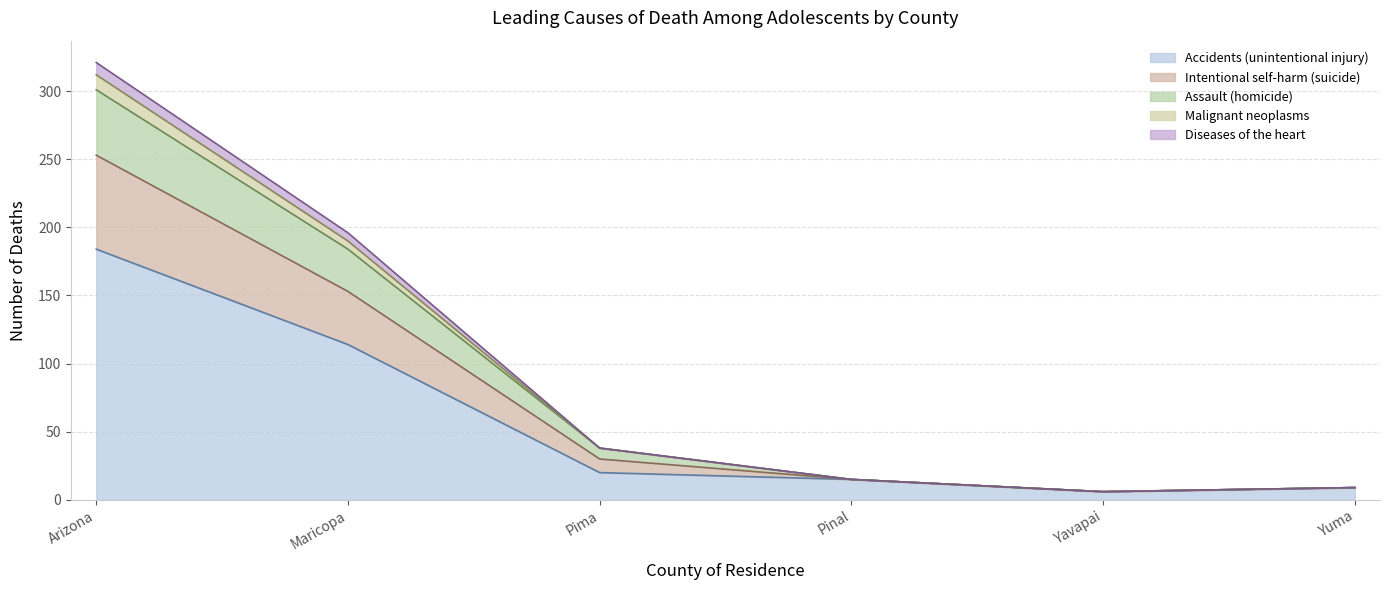

The Diseases of the heart series shows 62 at Pima. True or false?

False